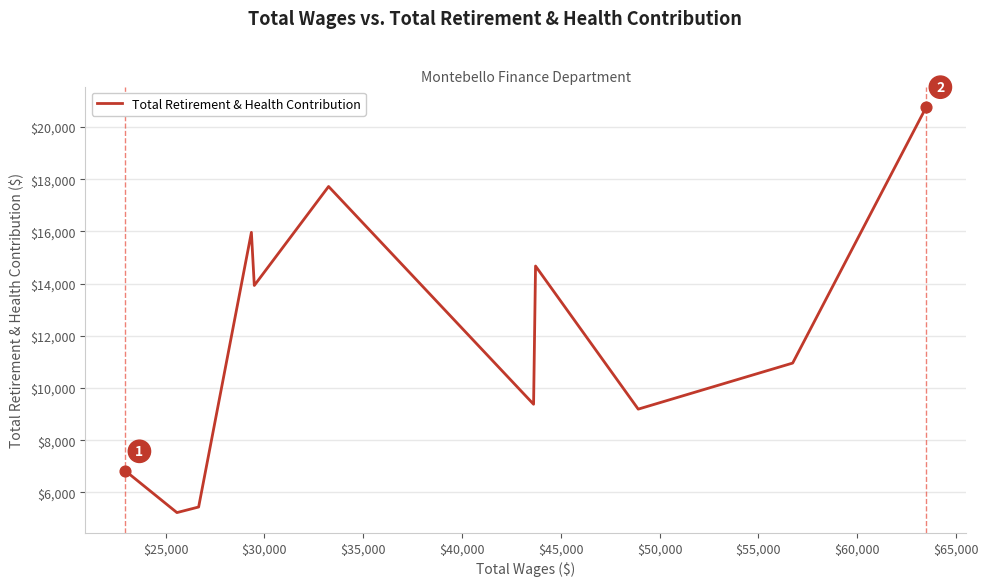

What is the difference between the maximum and minimum values?

15547